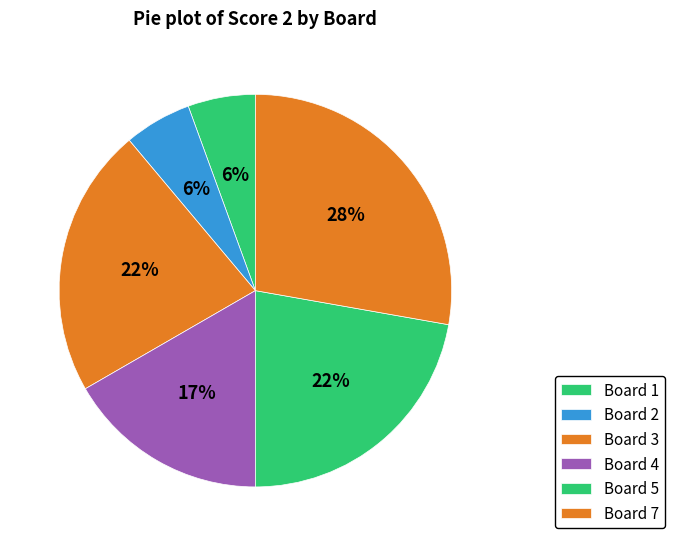

Does any single category account for the majority?

No